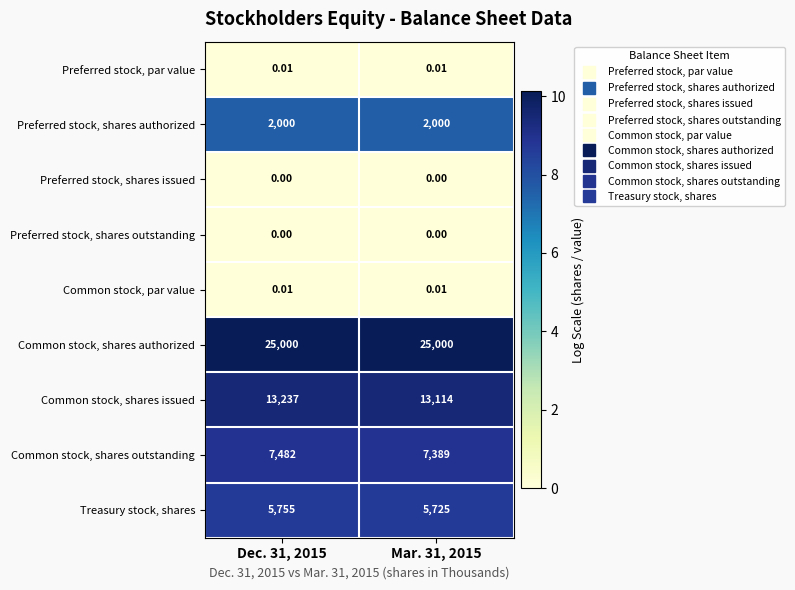

Between Dec. 31, 2015 and Mar. 31, 2015, which series saw the biggest shift?

Common stock, shares issued